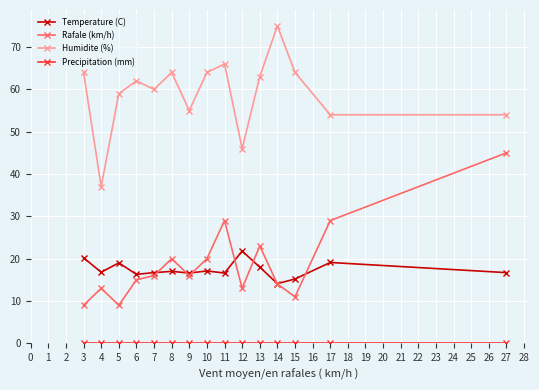

Is the value of Temperature (C) at 27 greater than the value of Humidite (%) at 6?

No